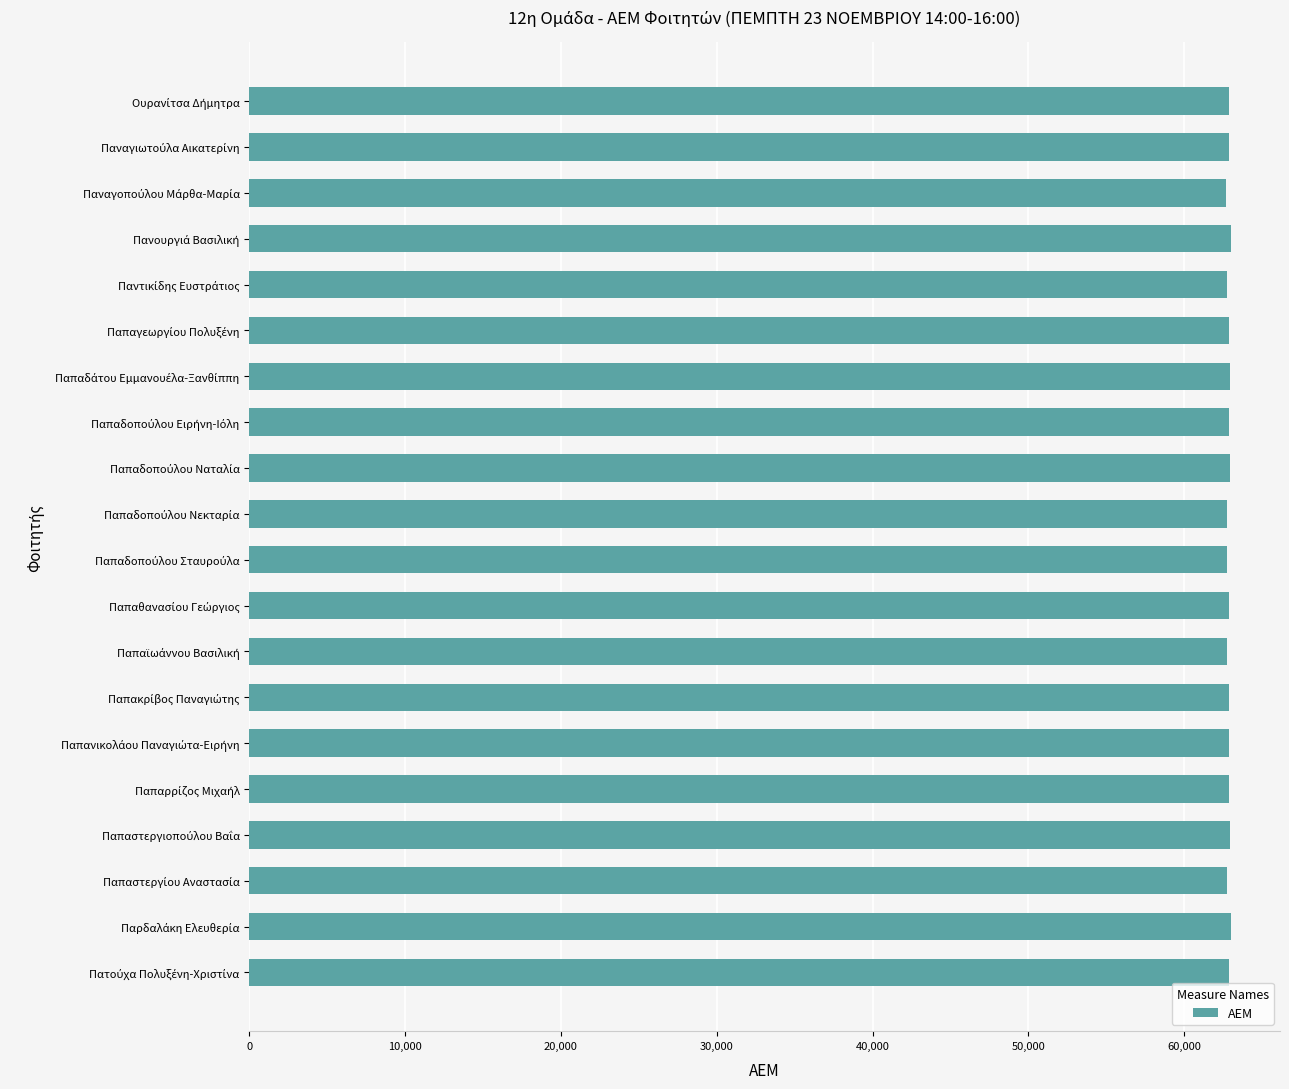

What is the value of the 2nd bar from the top?

62866